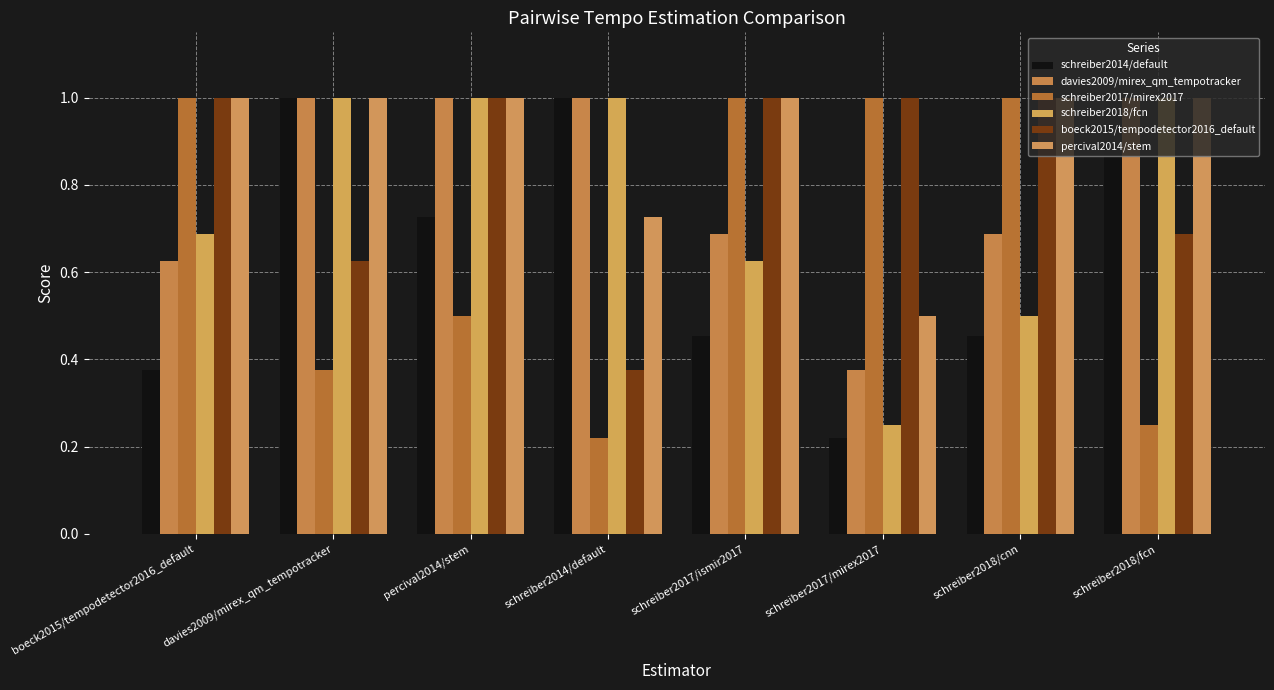

Count the number of data series in this chart.

6